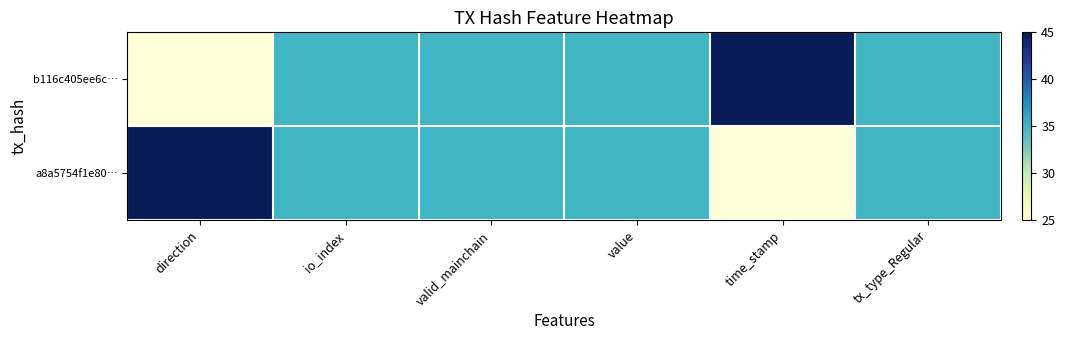

At how many categories does at least one series exceed 44?

2